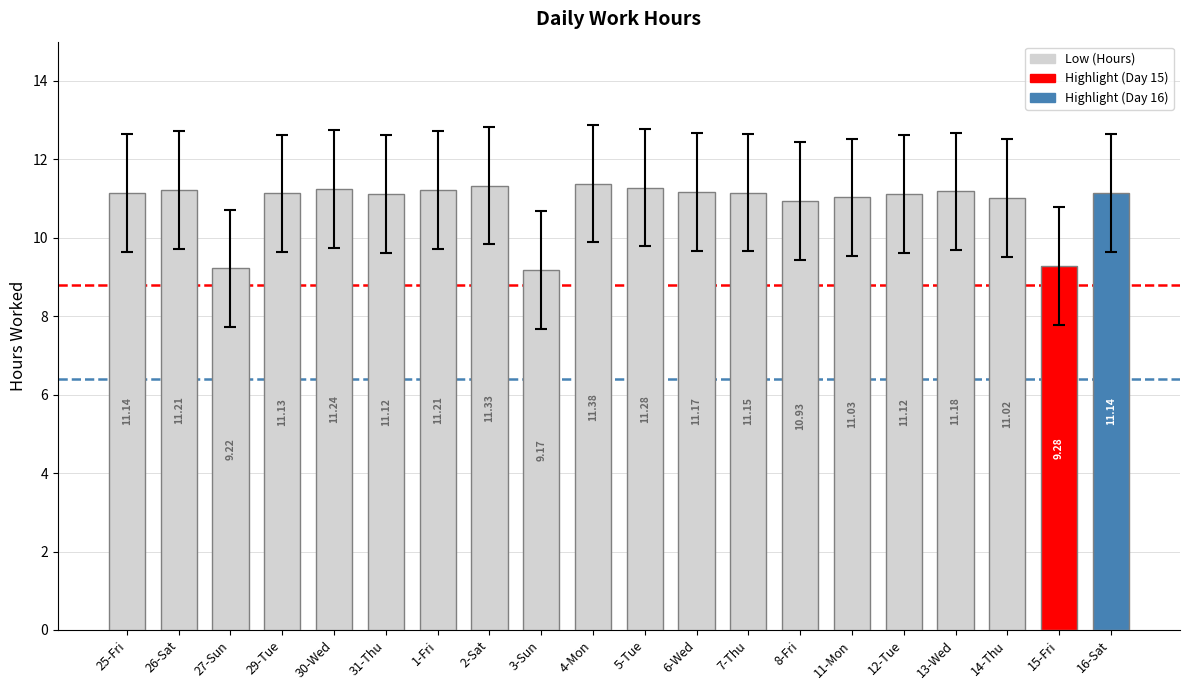

The value at 7-Thu is 11.2. True or false?

True